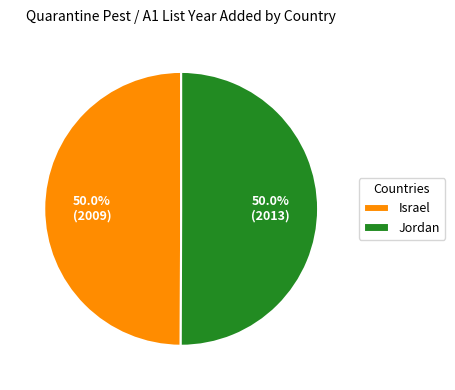

How many segments does this pie chart have?

2